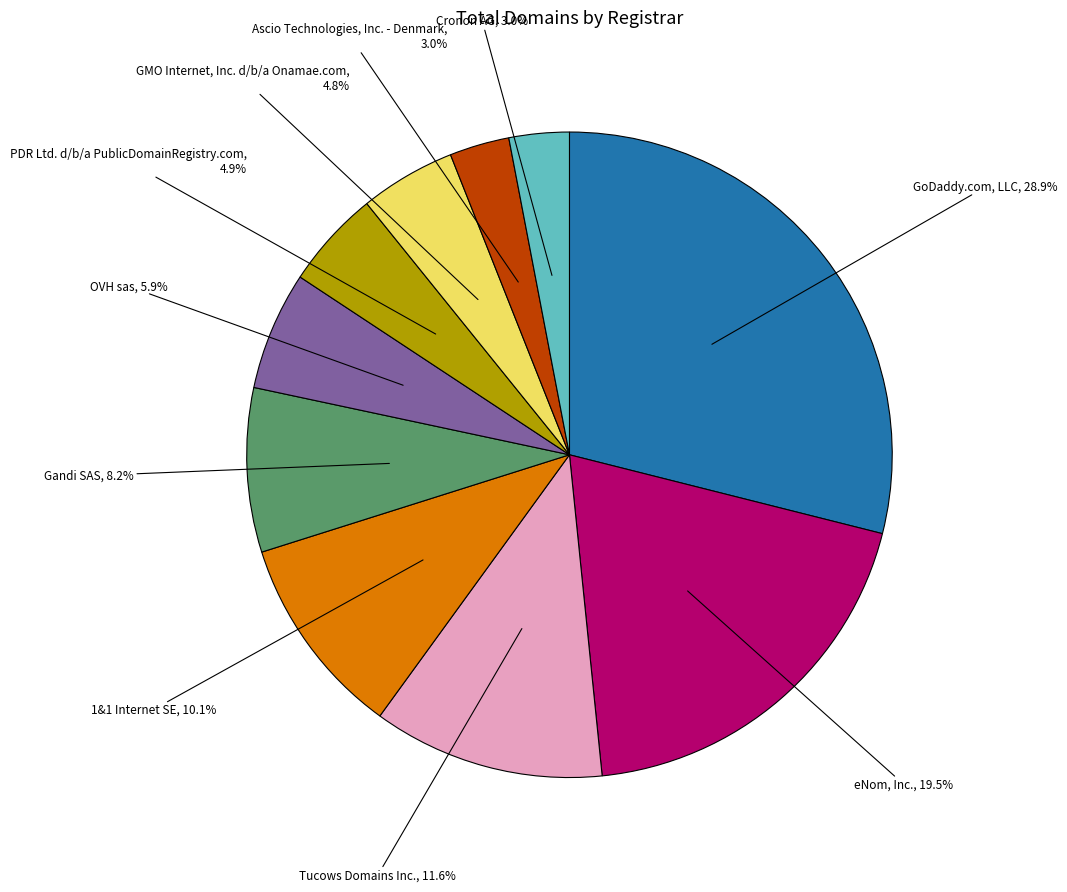

To the nearest percent, what is the difference between the OVH sas and Gandi SAS slice percentages?

2%